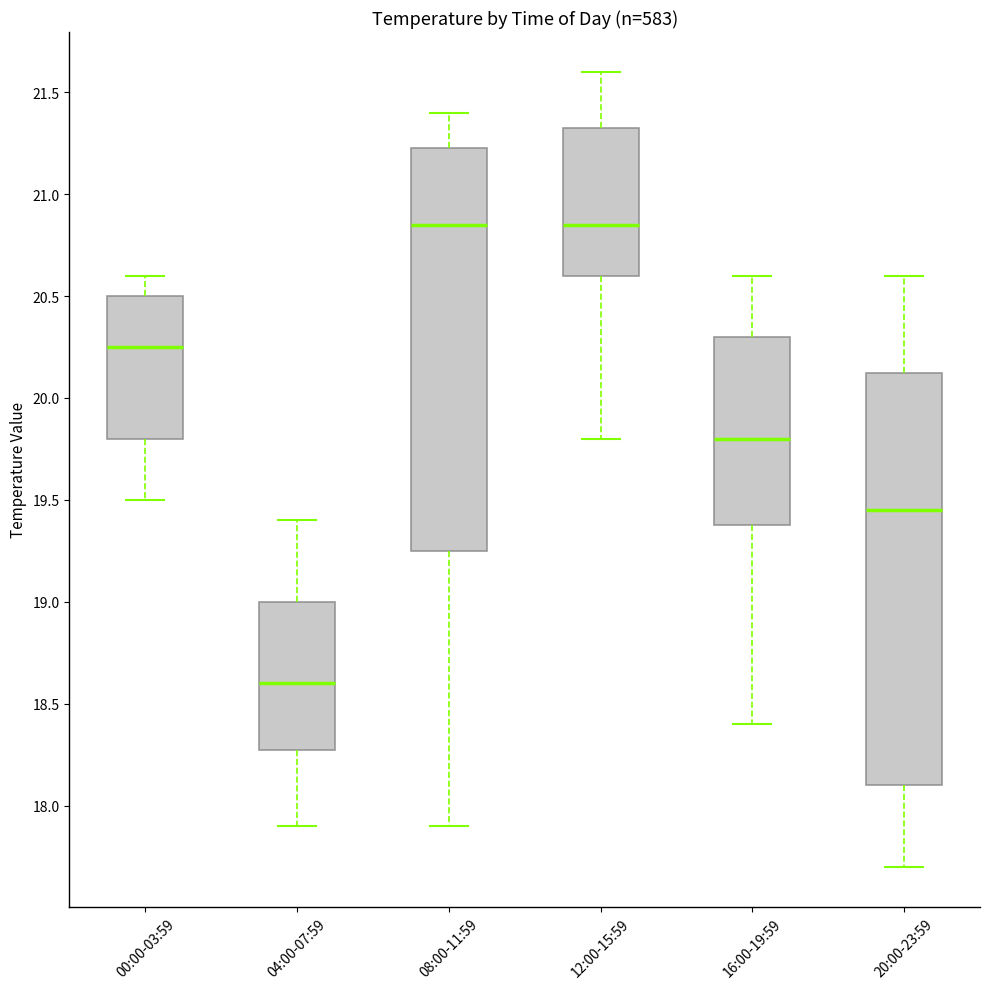

Reading left to right, read every box against the y-axis: the position of its median line, the range the box covers, and the ends of its whiskers. The values are not printed on the chart, so give them approximately, as read against the axis.

00:00-03:59: median 20.25, box 19.80 to 20.50, whiskers 19.50 to 20.60
04:00-07:59: median 18.60, box 18.30 to 19.00, whiskers 17.90 to 19.40
08:00-11:59: median 20.85, box 19.25 to 21.25, whiskers 17.90 to 21.40
12:00-15:59: median 20.85, box 20.60 to 21.35, whiskers 19.80 to 21.60
16:00-19:59: median 19.80, box 19.40 to 20.30, whiskers 18.40 to 20.60
20:00-23:59: median 19.45, box 18.10 to 20.15, whiskers 17.70 to 20.60